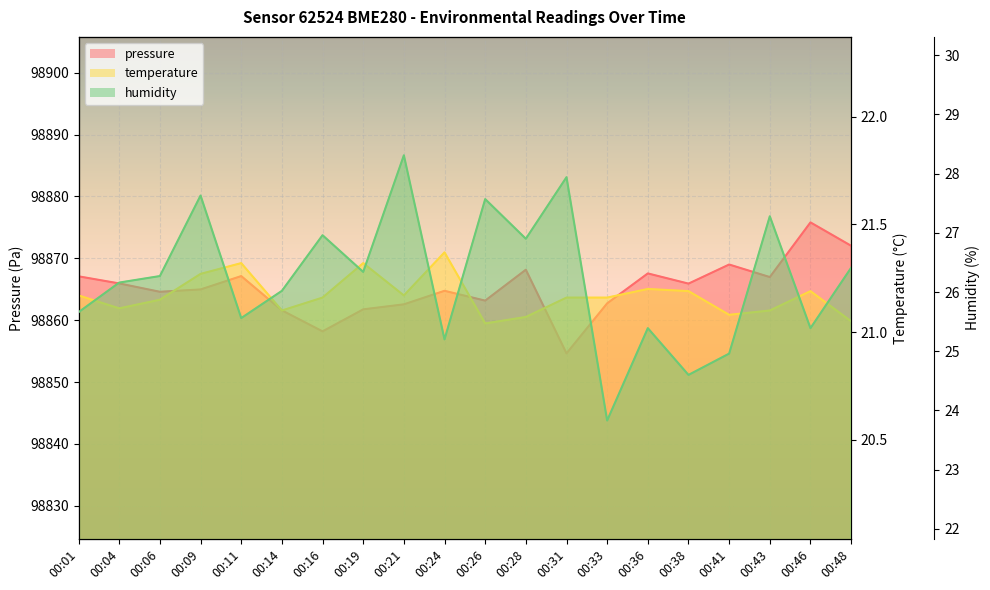

What is the value of the temperature point at the 14th from the left?

21.2